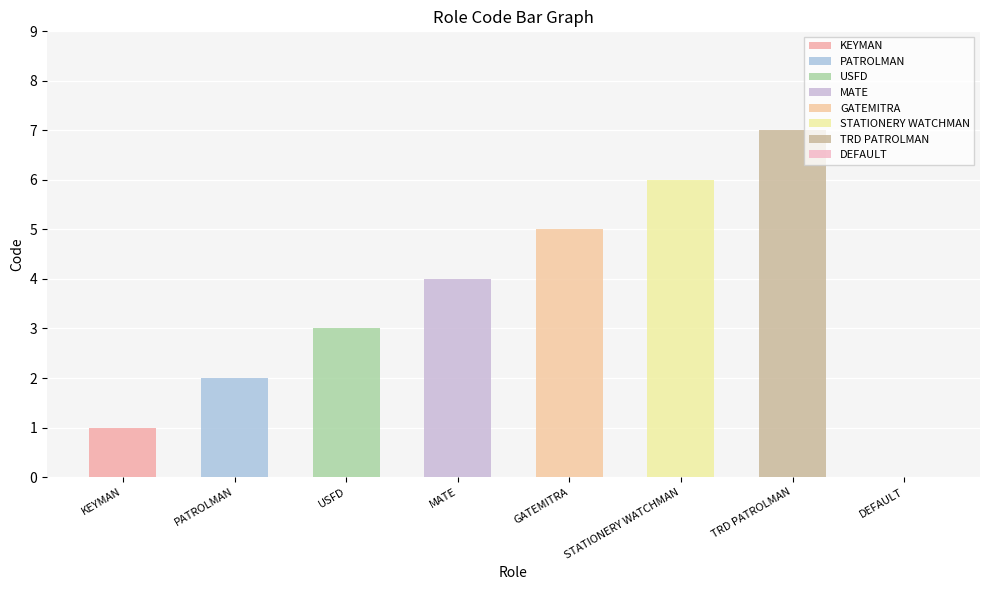

What is the approximate value at TRD PATROLMAN?

7